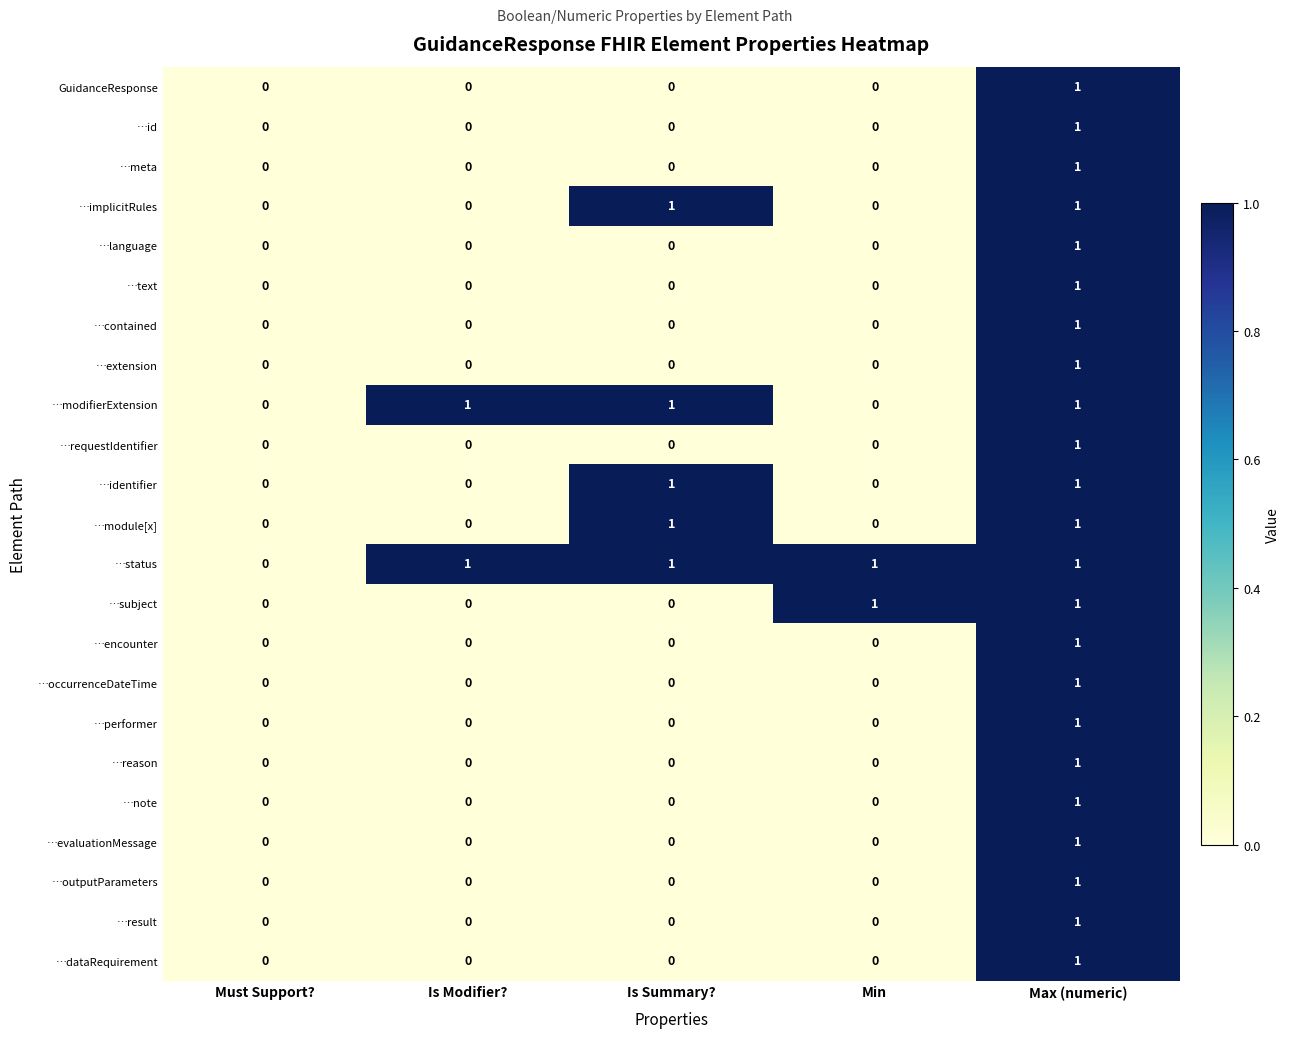

Count the …modifierExtension values in the range 0 to 1.

5